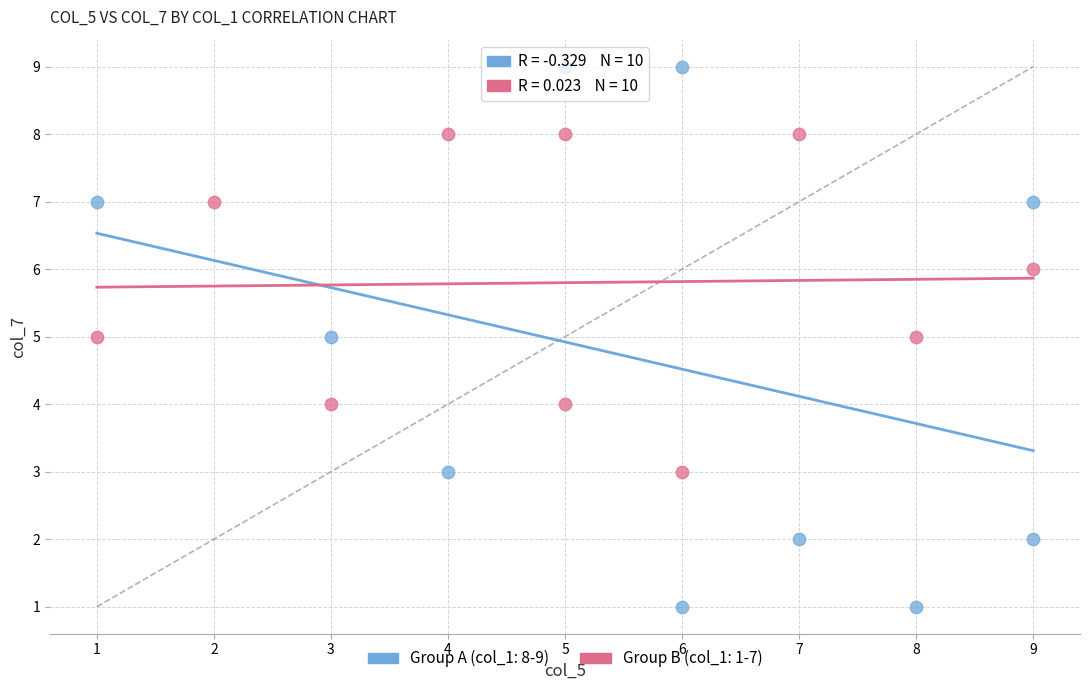

Which series reaches the minimum Y coordinate?

Group A (col_1: 8-9)